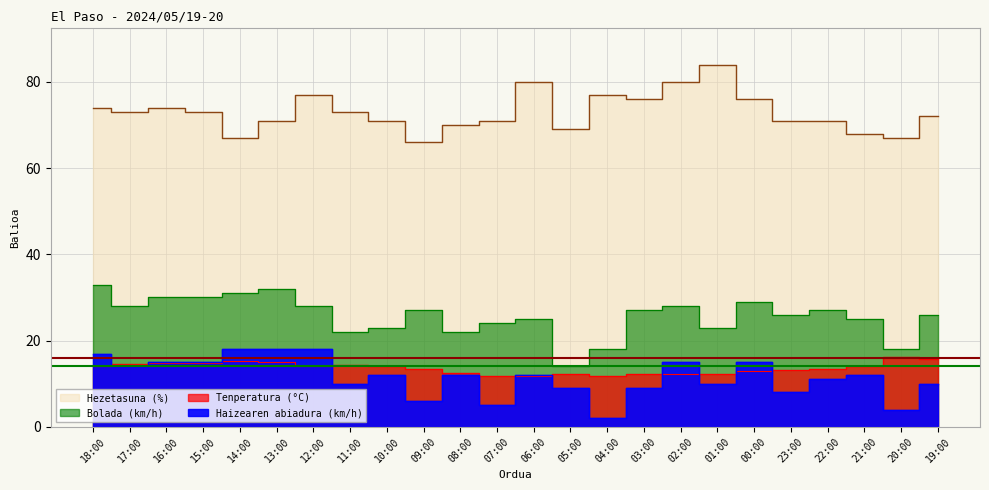

What is the minimum value shown in the chart?

2.0